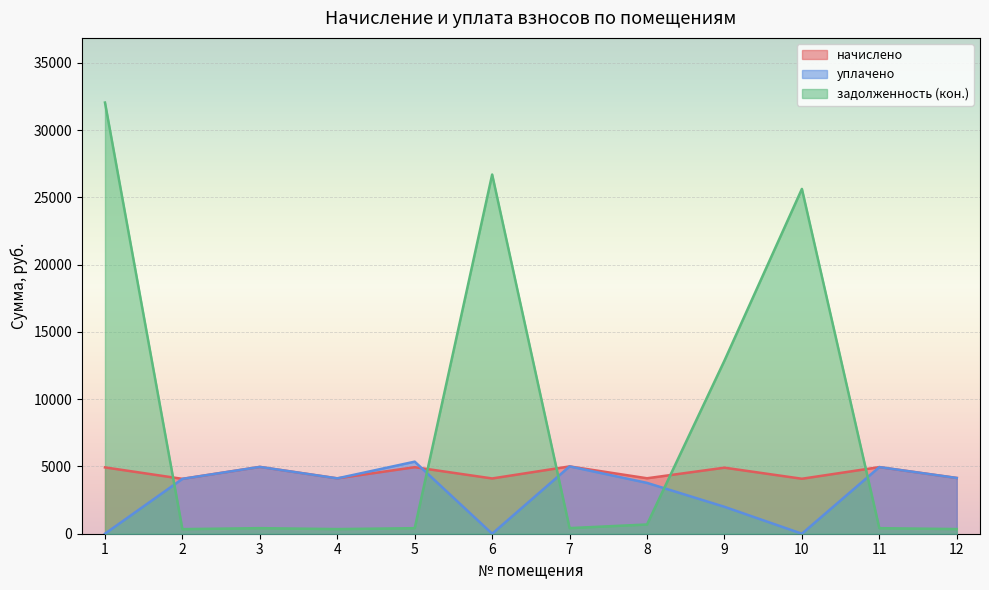

What are all the series names shown in the legend?

начислено, уплачено, задолженность (кон.)